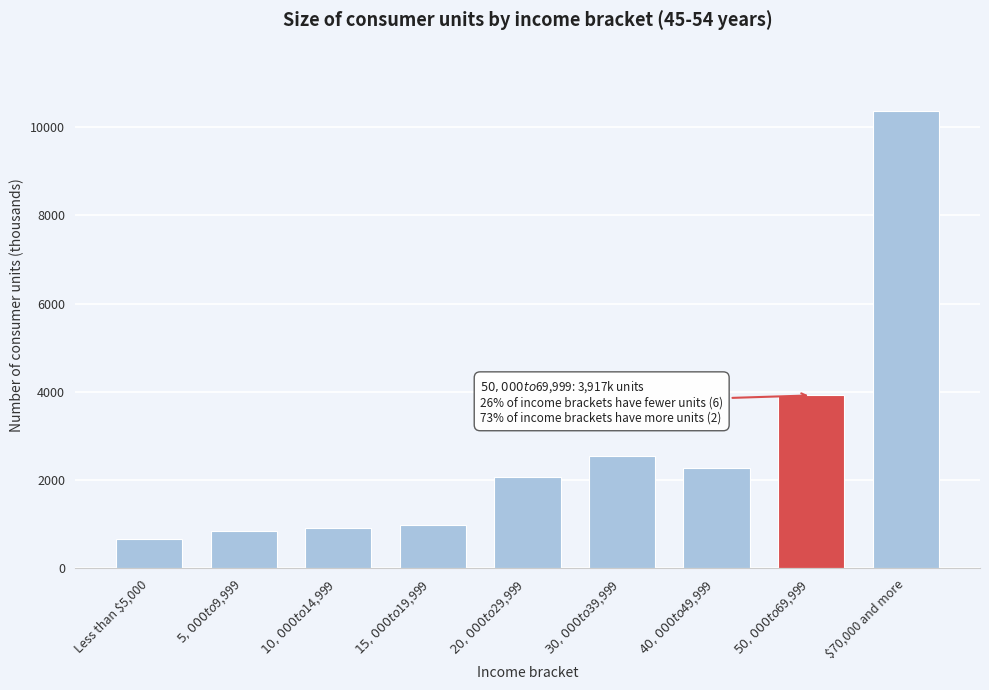

Reading right to left, extract all data points from this chart.

10368	3917	2274	2538	2072	974	903	844	654